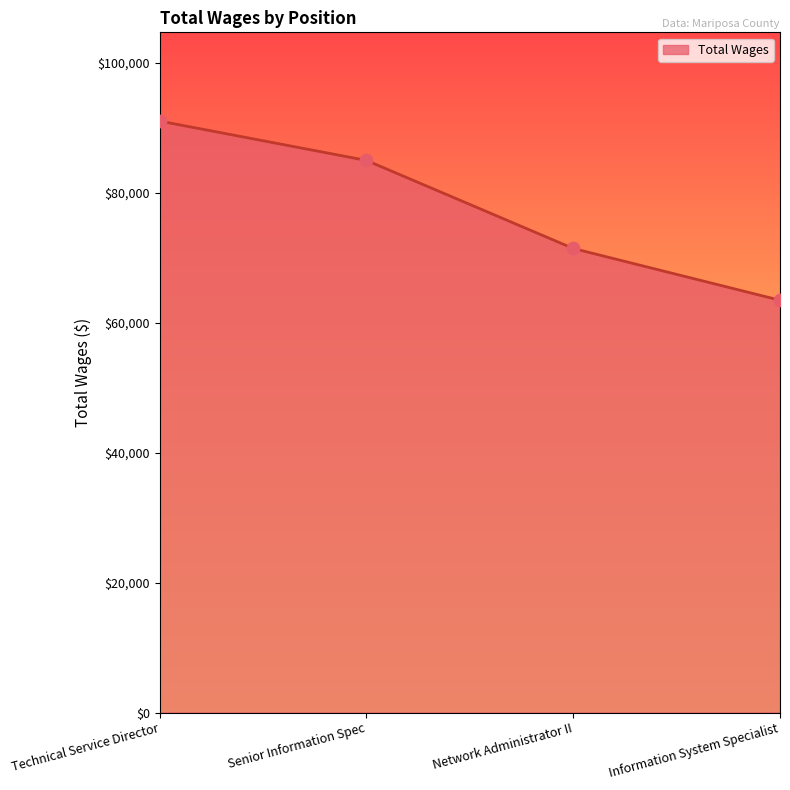

Approximately how many times larger is the value at Senior Information Spec compared to Technical Service Director?

0.9